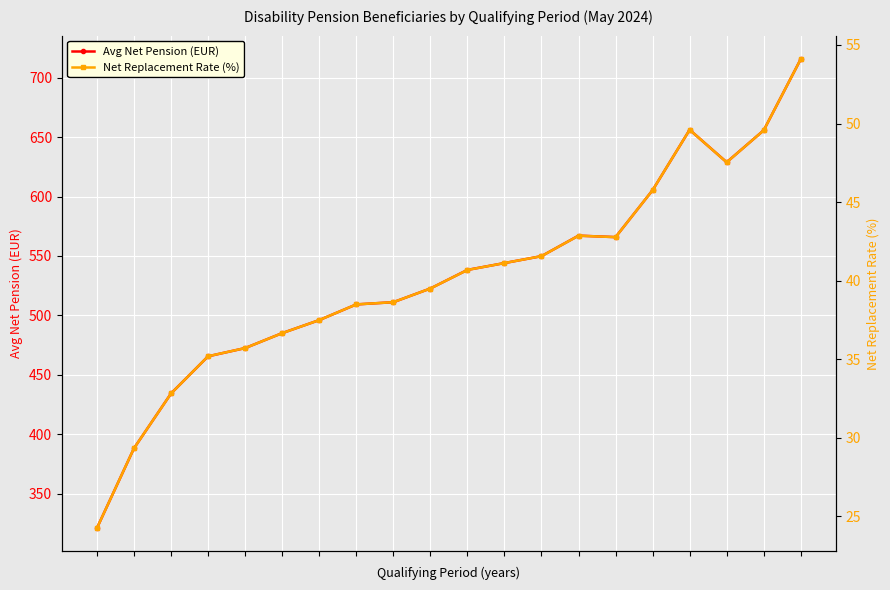

Which series has the largest total across all categories?

Avg Net Pension (EUR)